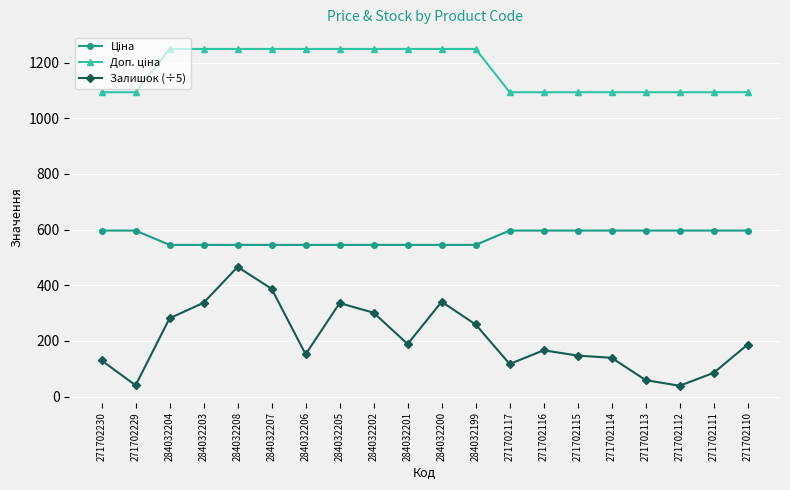

How many series are shown in this chart?

3